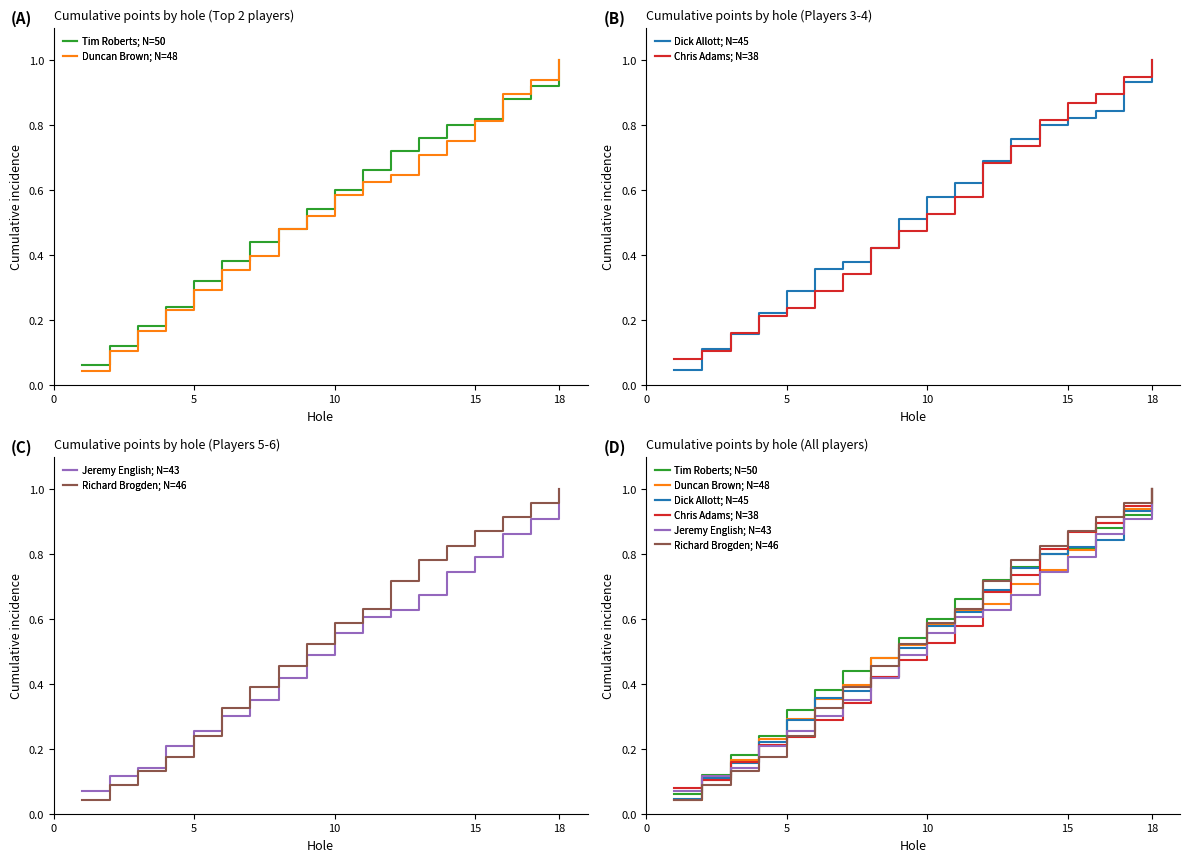

Does the chart have visible grid lines?

No